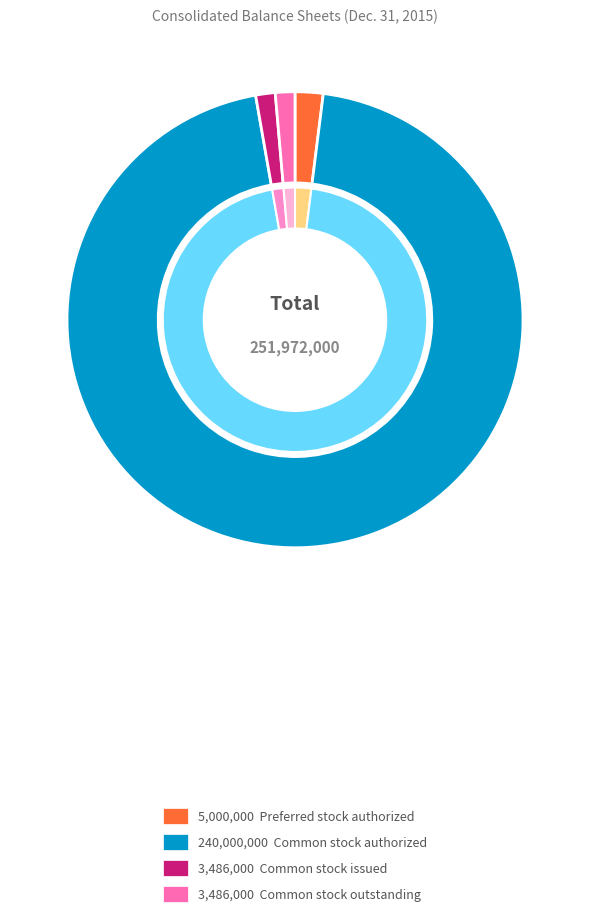

What is the majority slice?

Common stock authorized